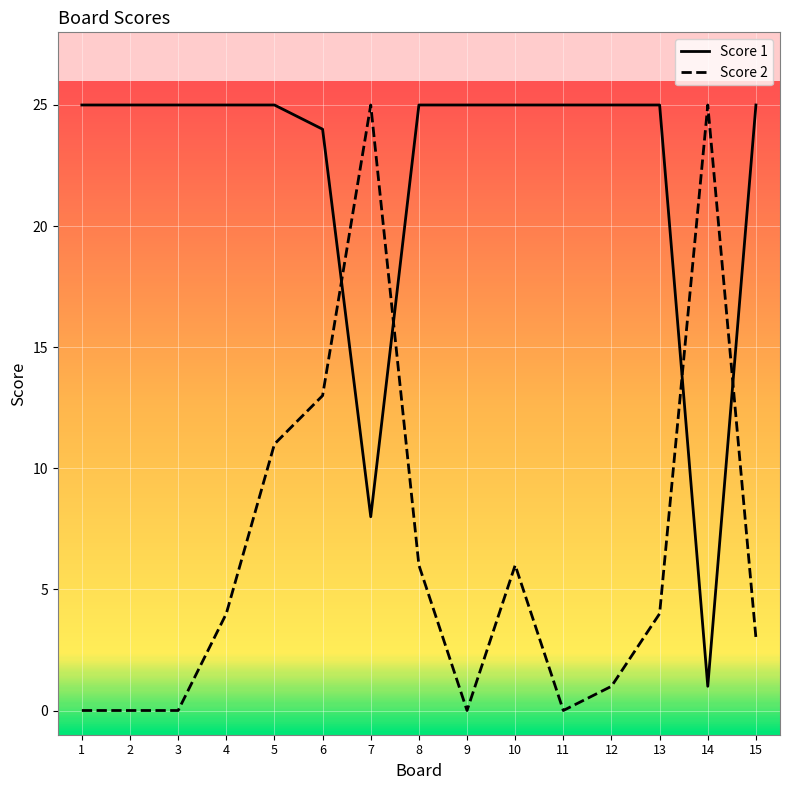

What are all the series names shown in the legend?

Score 1, Score 2